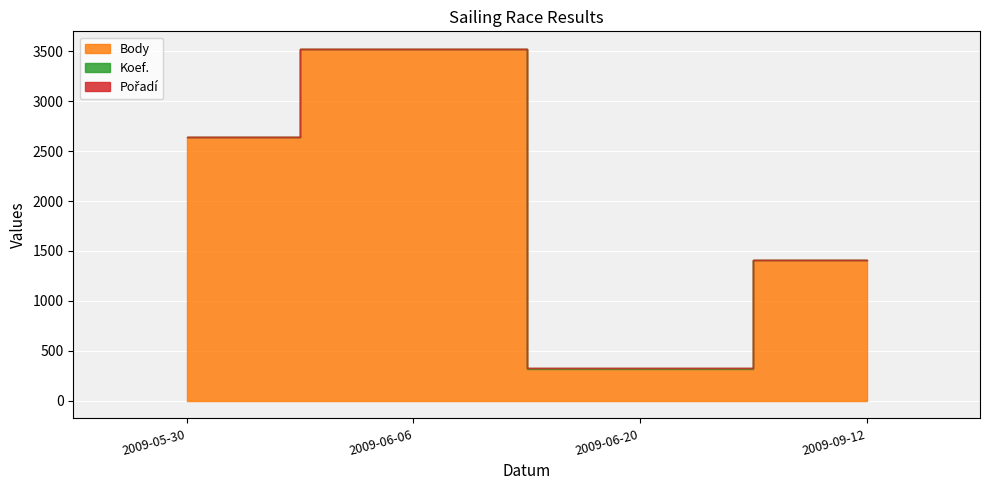

How many intersections are there between Koef. and Pořadí?

1